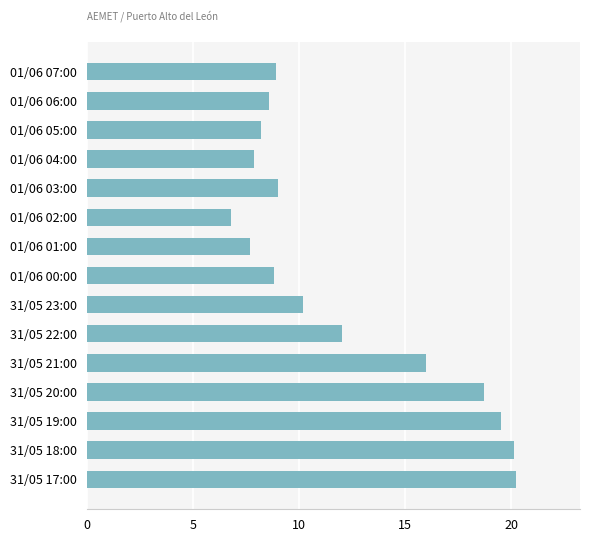

What is the label of the 8th bar from the bottom?

01/06 00:00